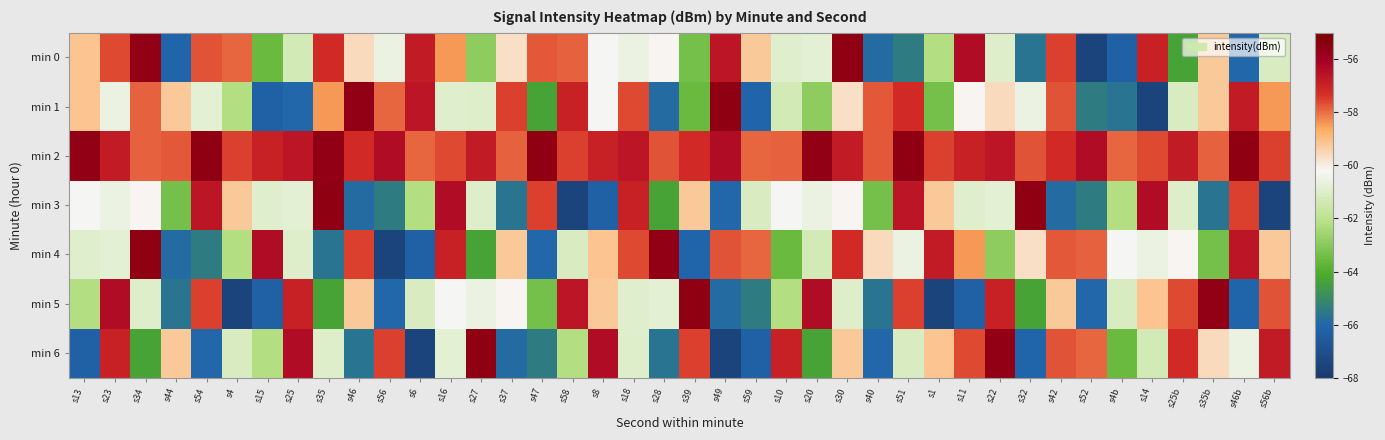

Which series has the widest spread of values?

min 0